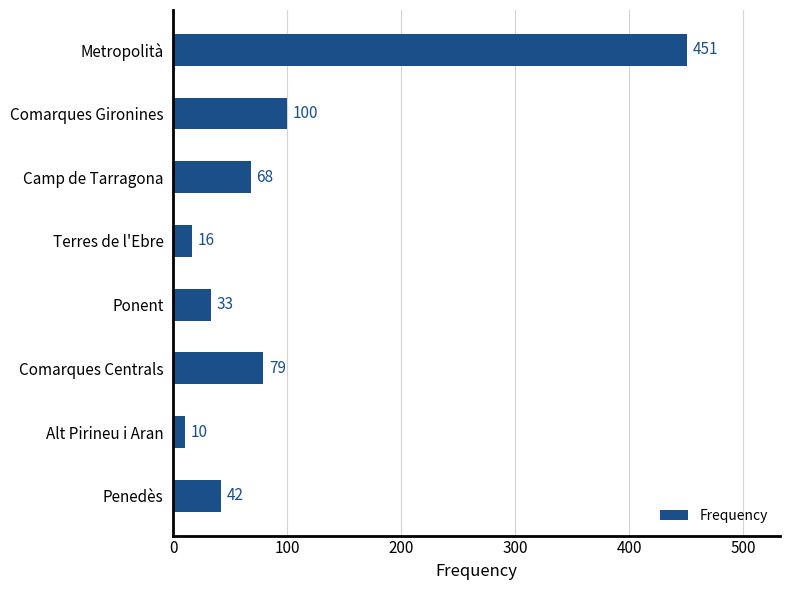

Which has a higher value, Alt Pirineu i Aran or Penedès?

Penedès